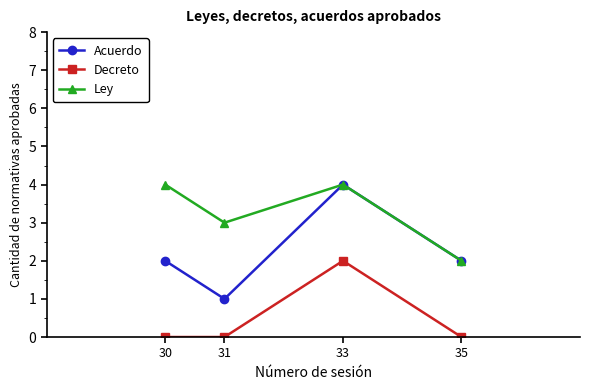

List the series in order of their overall mean, highest first.

Ley, Acuerdo, Decreto